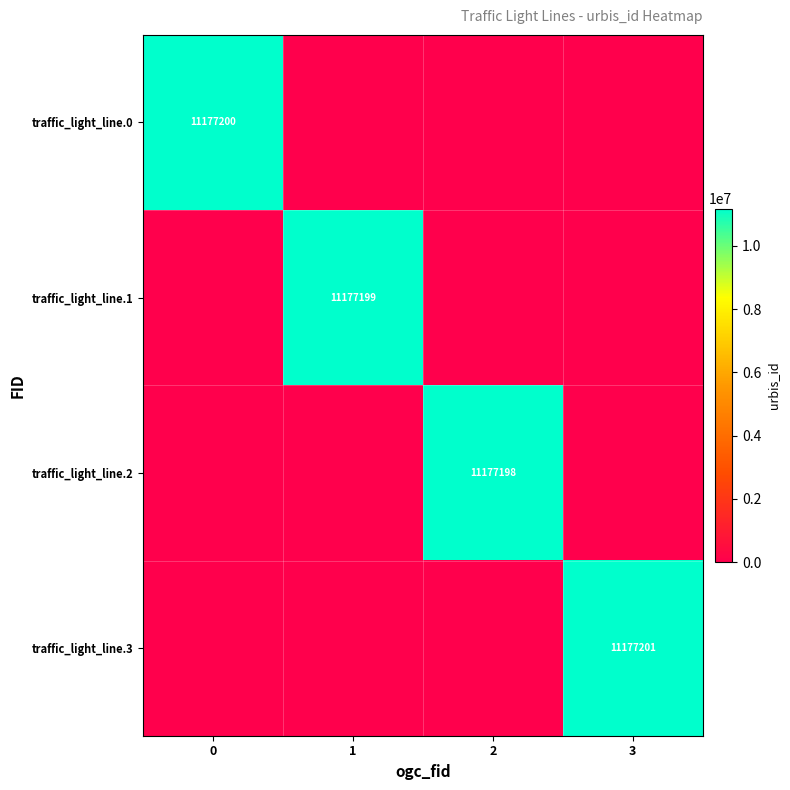

At which category does the chart reach its minimum across all series?

1